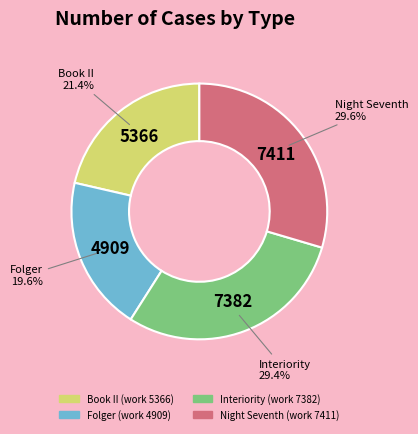

What is the smallest slice in the pie chart?

Folger (work 4909)